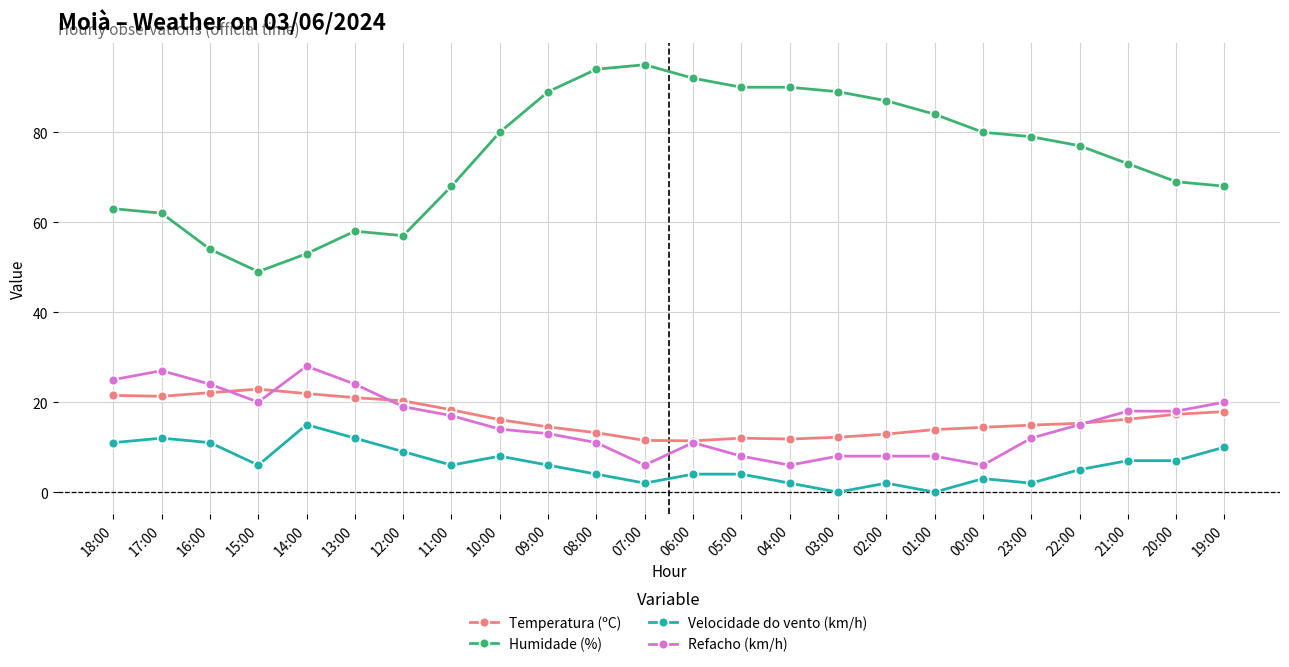

Is the value of Humidade (%) at 14:00 greater than the value of Velocidade do vento (km/h) at 21:00?

Yes